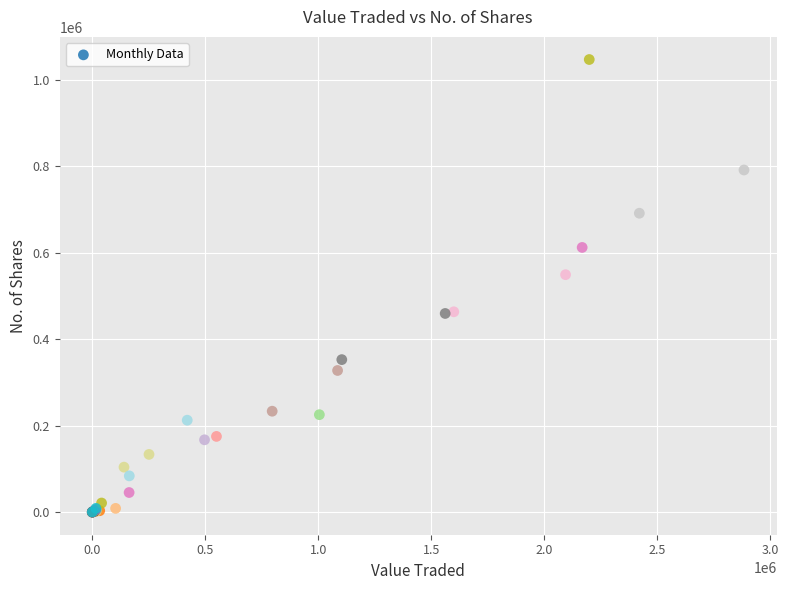

What Y value in the scatter plot is closest to 523417?

549148